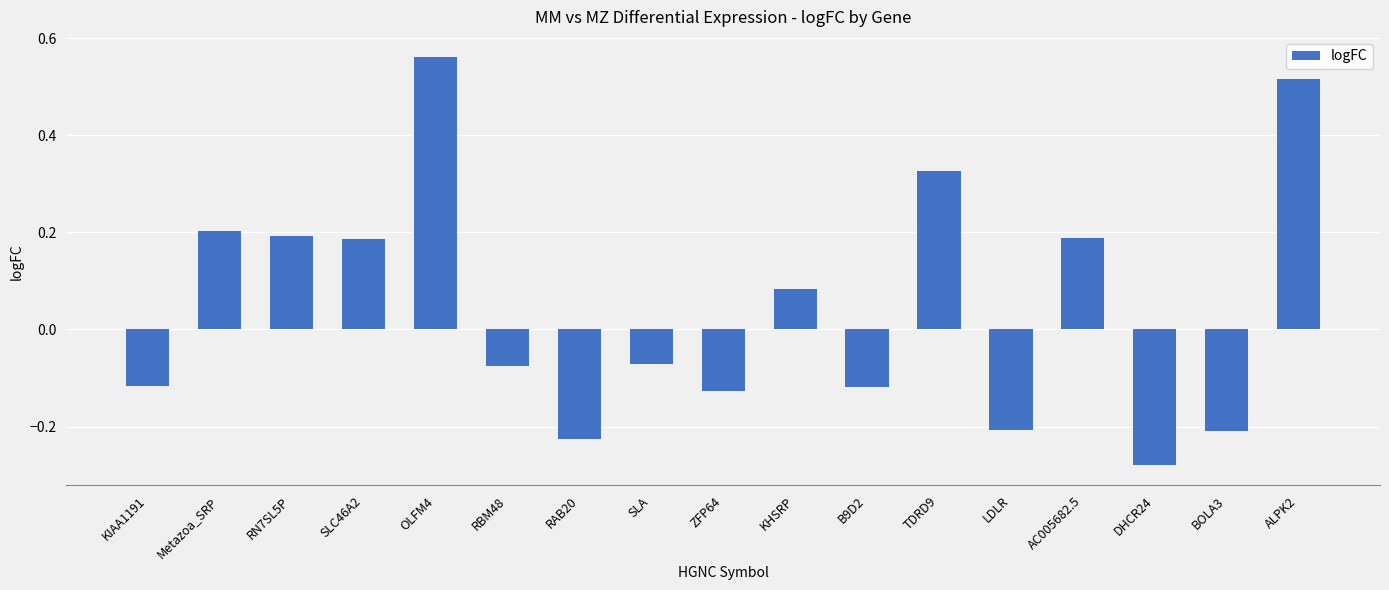

What is the label of the 2nd bar from the left?

Metazoa_SRP